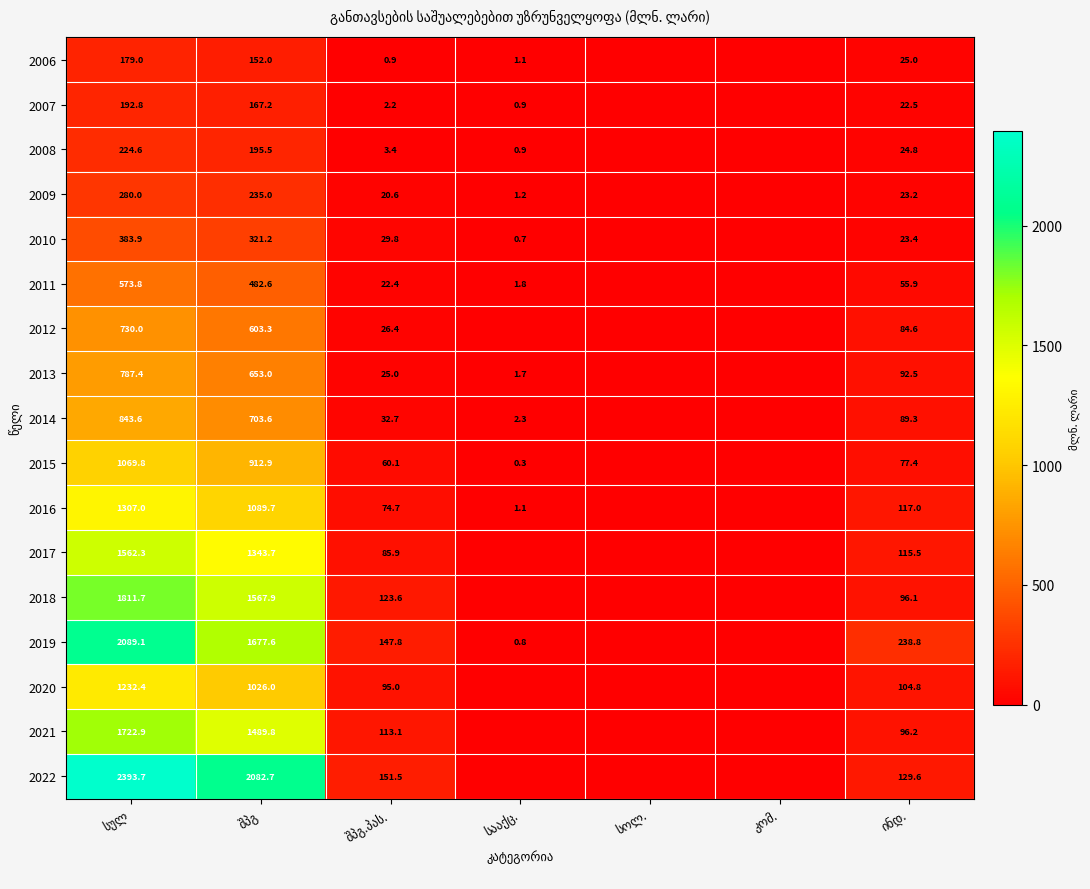

True or false: 2019 has a value of 2378.9 at შპგ.

False